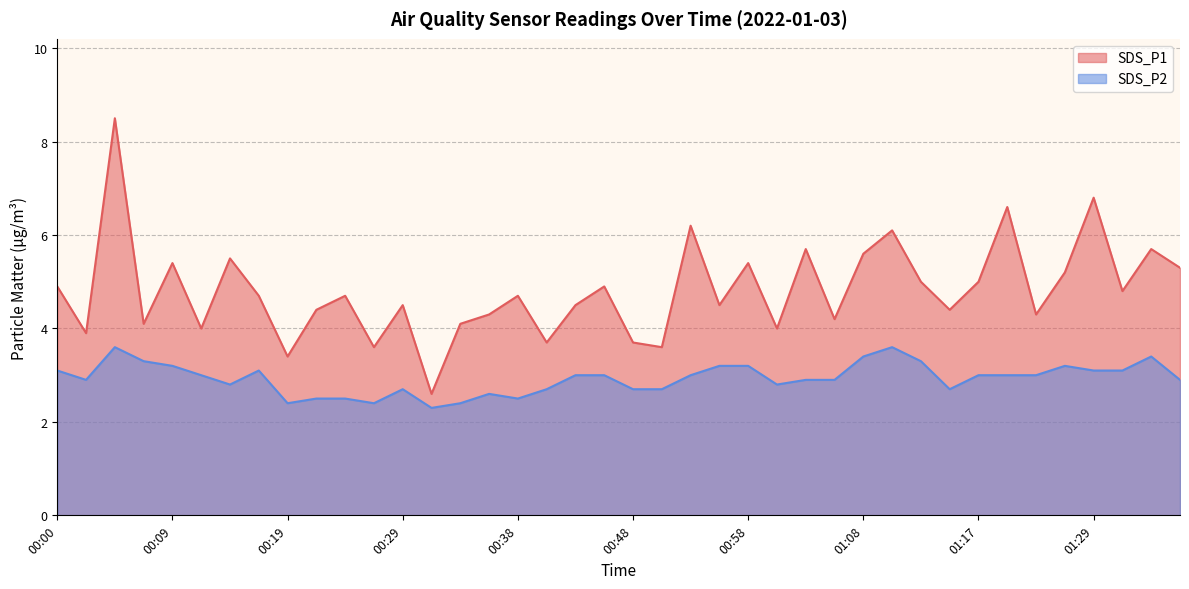

What is the label of the 30th point from the left?

01:10